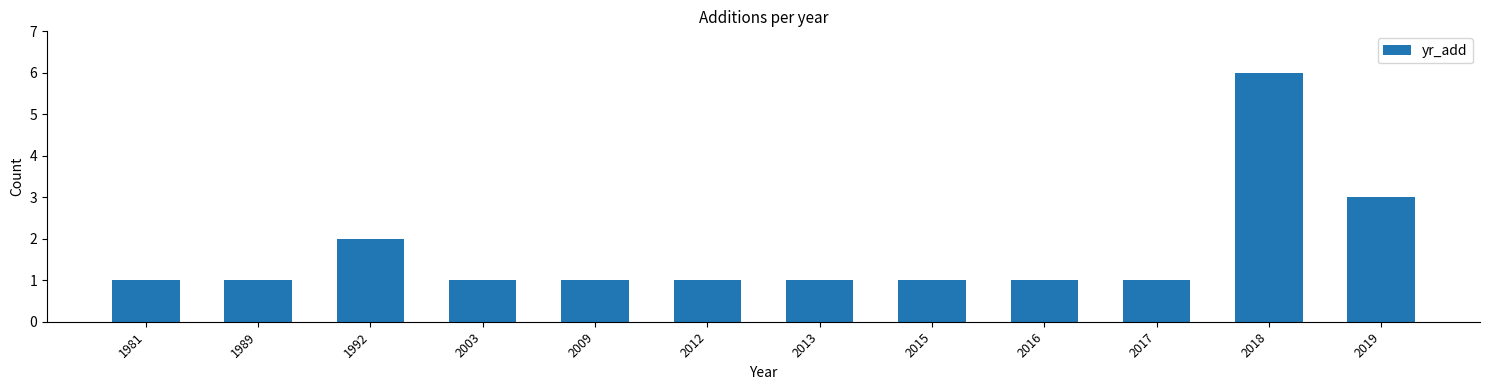

Reading left to right, list all the values displayed in this chart.

1	1	2	1	1	1	1	1	1	1	6	3